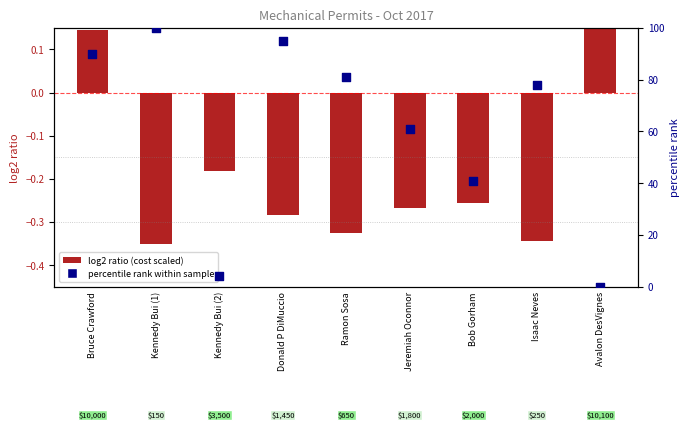

Which has a higher value, Avalon DesVignes or Jeremiah Oconnor?

Jeremiah Oconnor